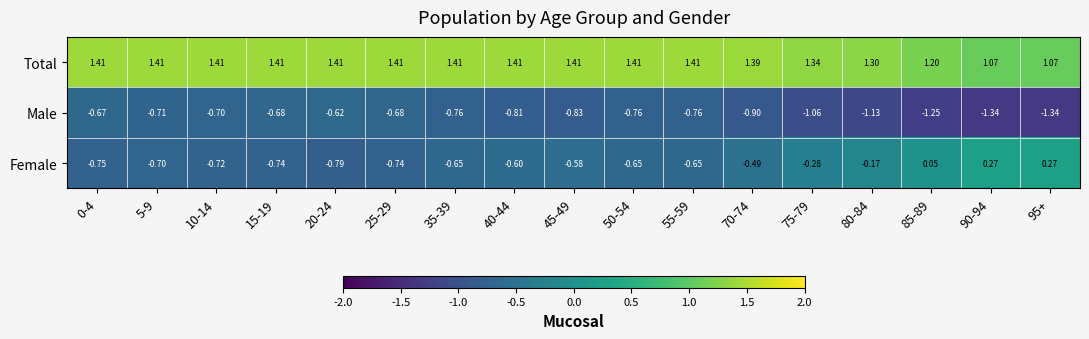

Which series changed the most between 70-74 and 80-84?

Female